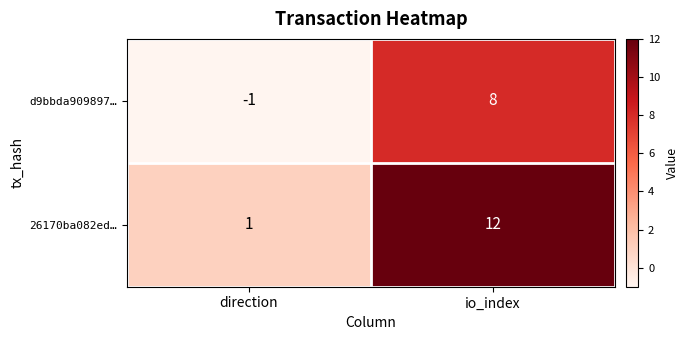

Is it true that d9bbda909897… equals -1 at direction?

True